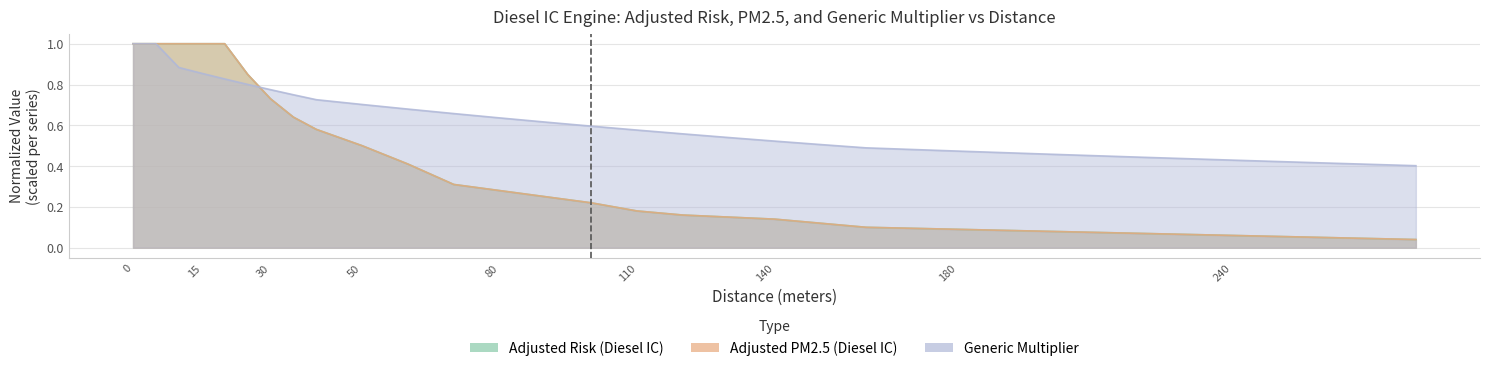

Which has a higher value, 80 or 140?

80